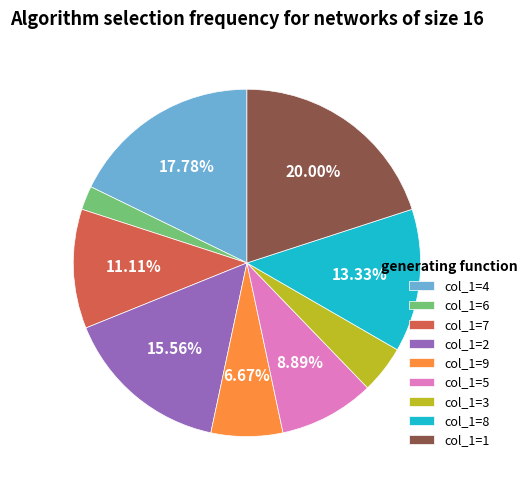

Count the number of slices in the pie.

9